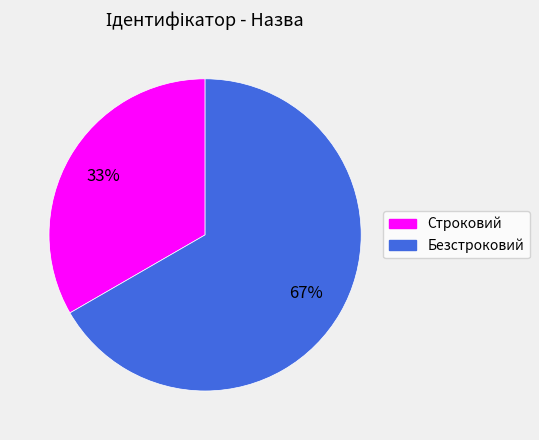

Combined, do Безстроковий and Строковий account for over 50%?

Yes